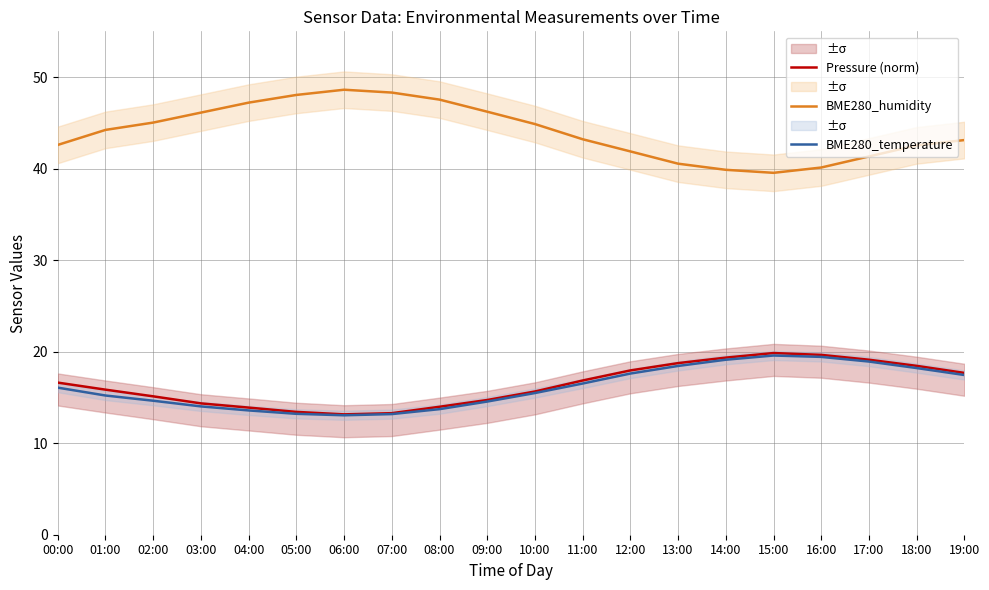

True or false: Pressure (norm) has a value of 13.9 at 04:00.

True